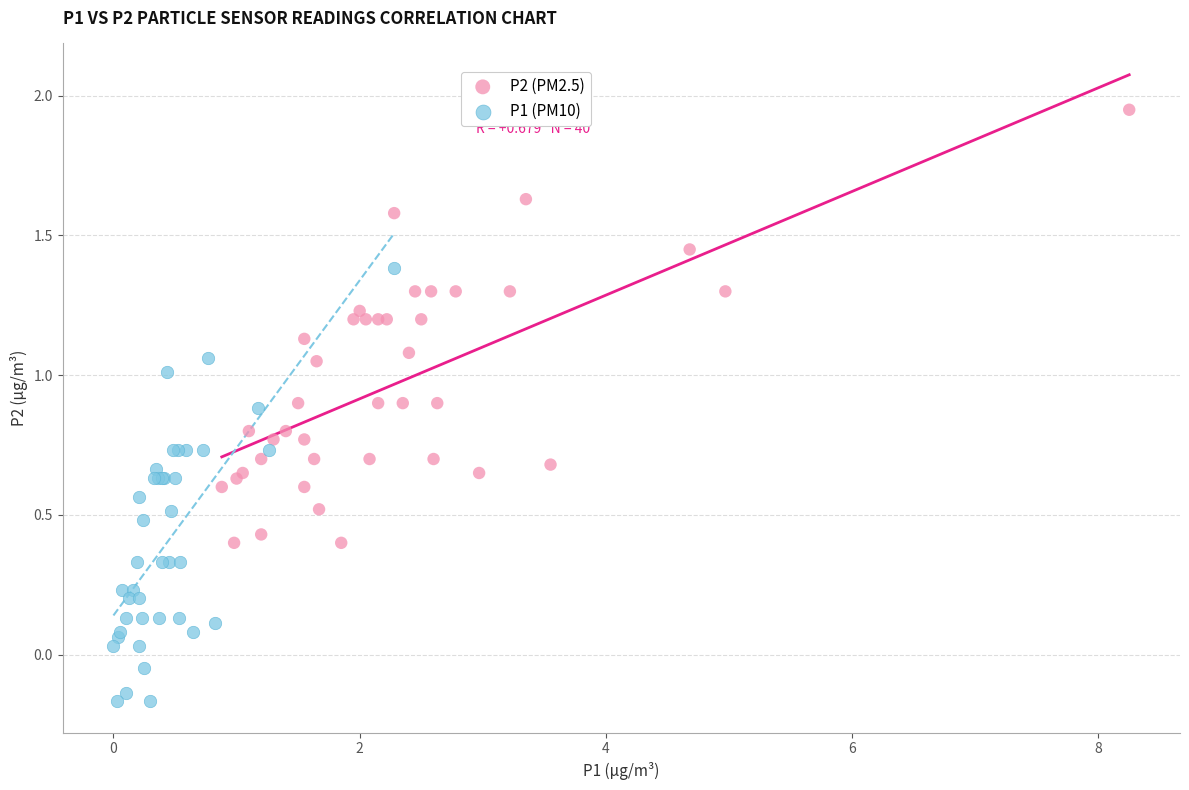

Which series reaches the minimum Y coordinate?

P1 (PM10)